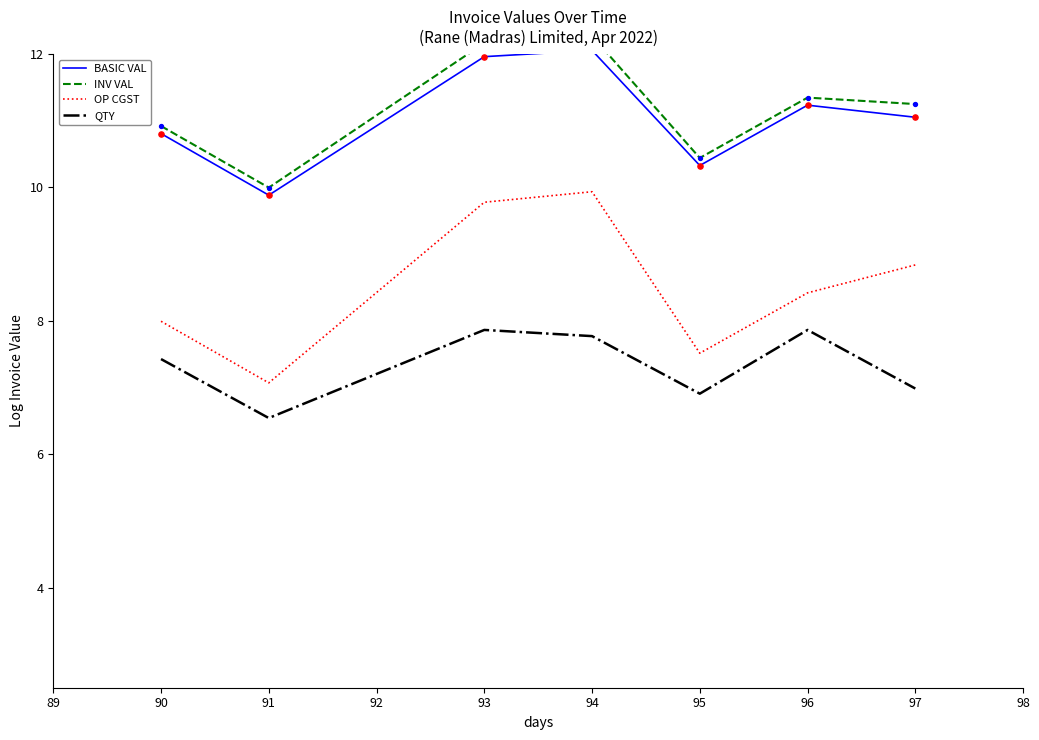

Which series reaches the minimum Y coordinate?

QTY